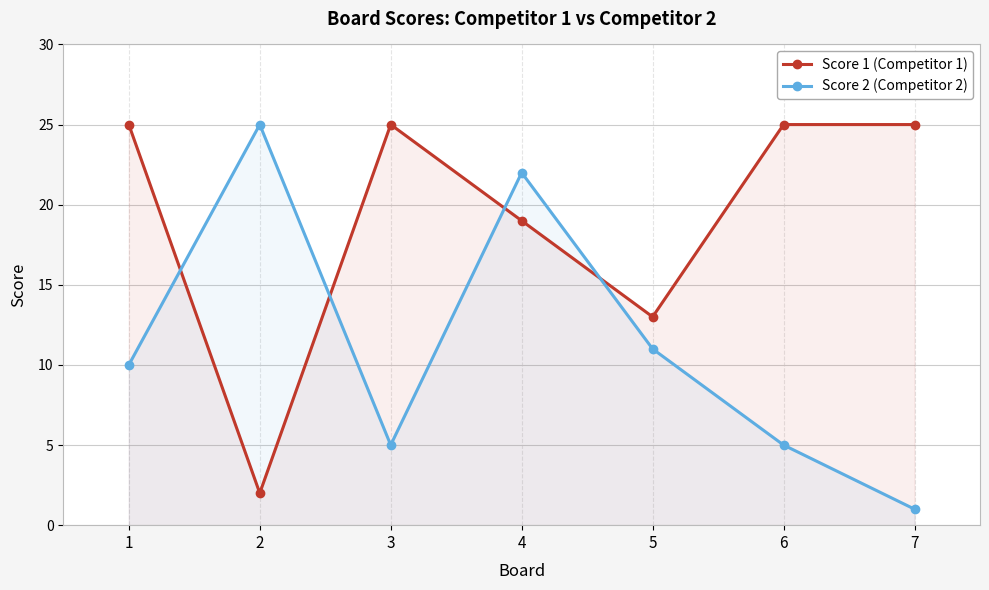

Rank the categories by Score 1 (Competitor 1) value from highest to lowest.

1, 3, 6, 7, 4, 5, 2